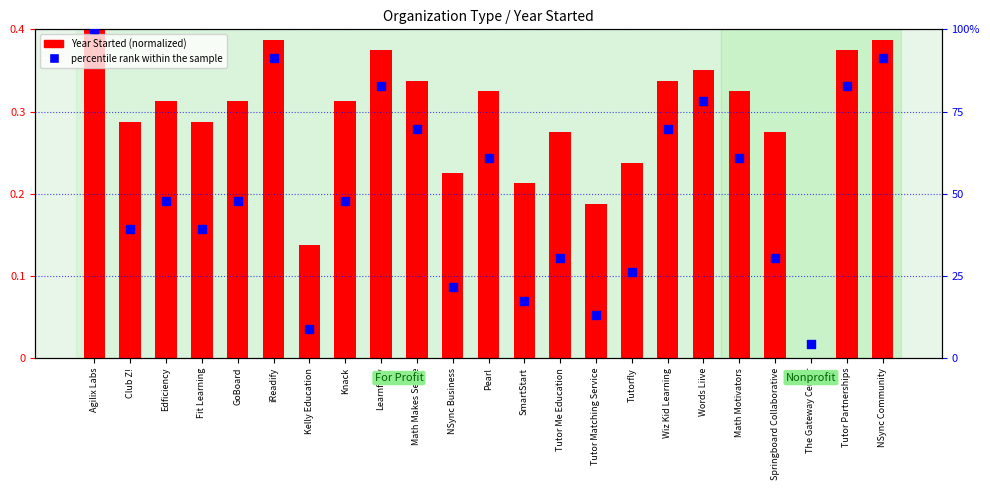

What is the change in value from Club Z! to Tutor Partnerships?

+43.5